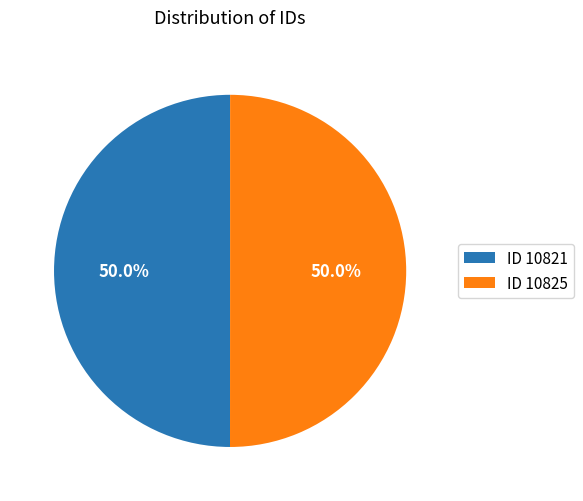

What is the total percentage of ID 10825 and ID 10821?

100.0%